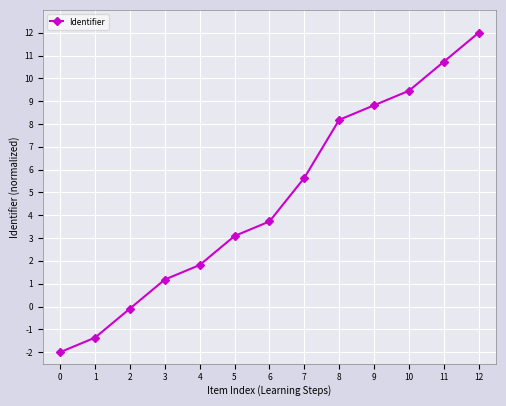

The value at 8 is 1.8. True or false?

False